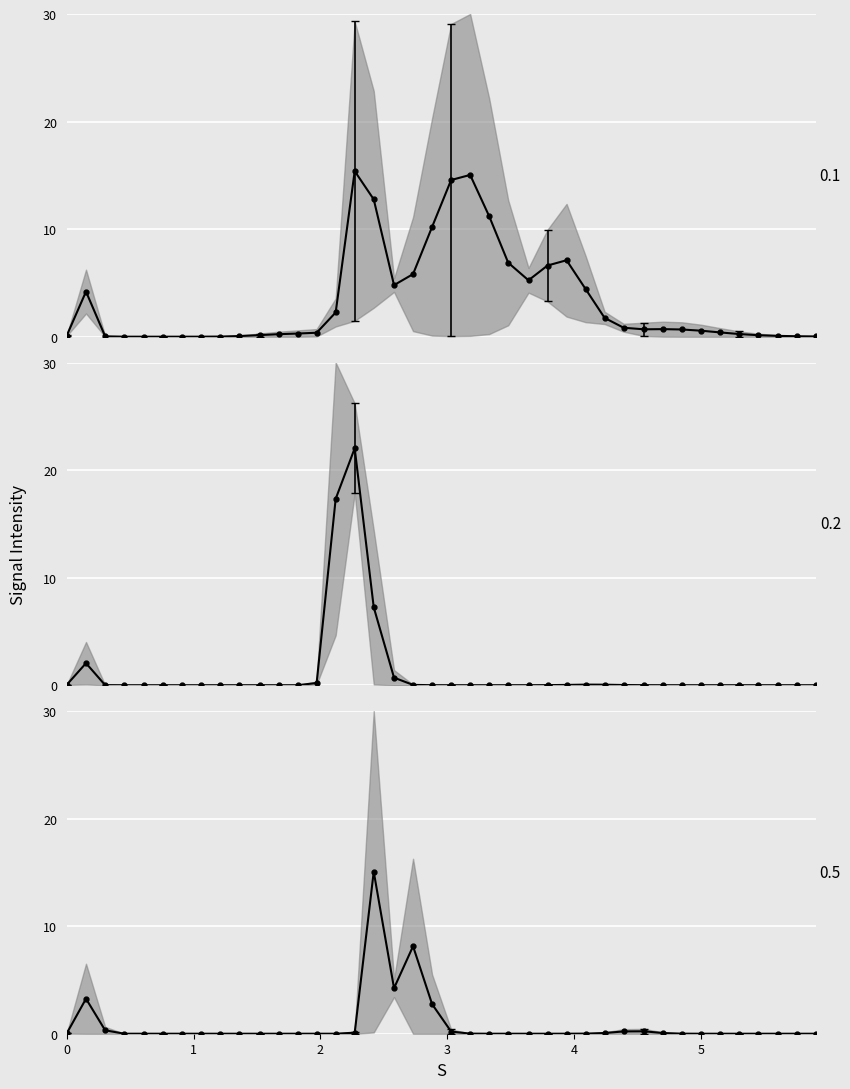

True or false: IC260 + LC8 mean and LC8 mean intersect in this chart.

True